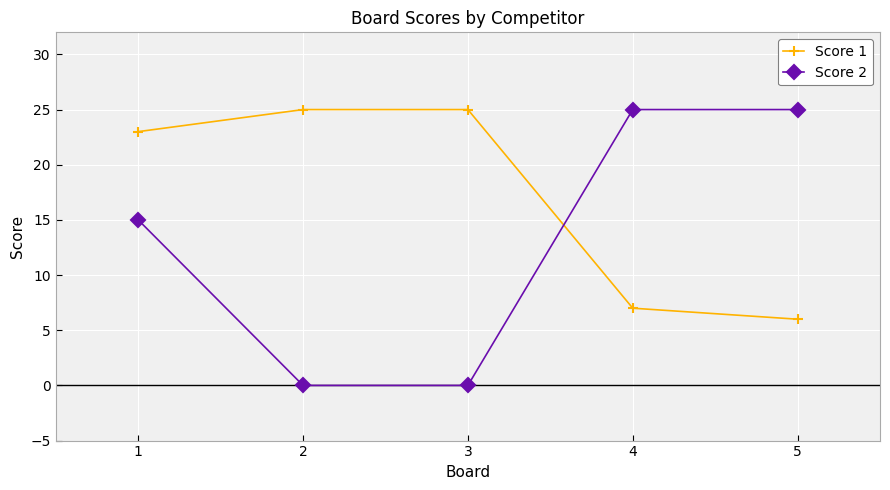

Read the Score 2 value at 4, to the nearest 5.

25